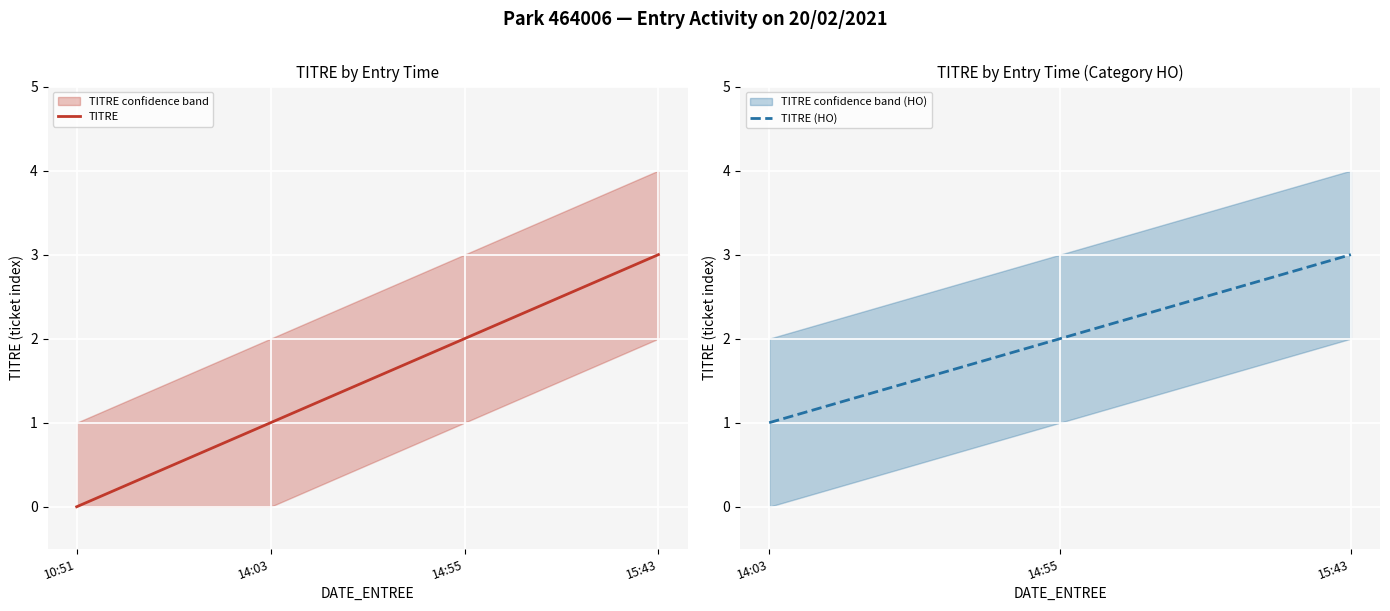

Where does the TITRE_lower series first go above 1?

20/02/2021 15:43